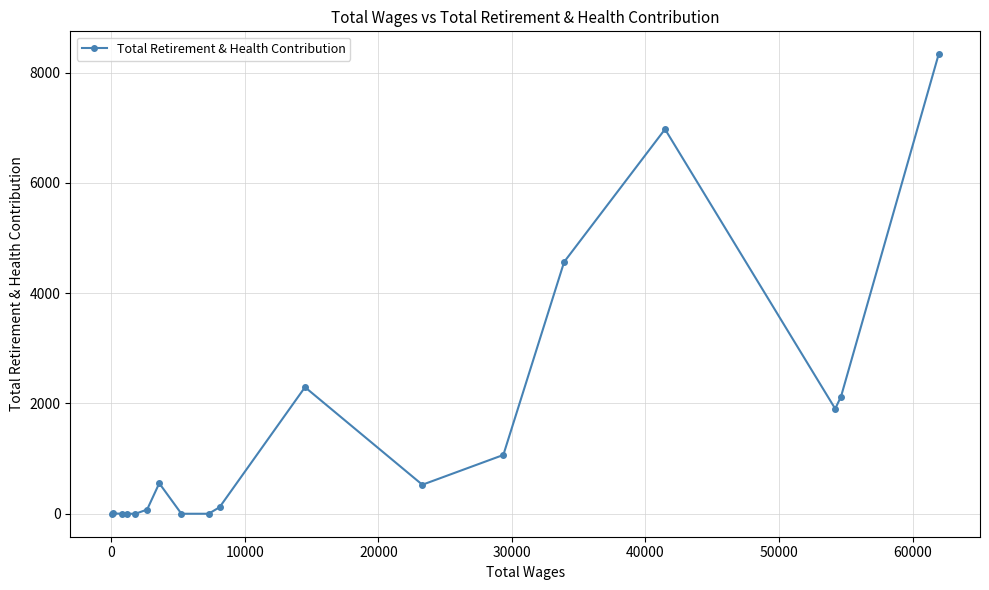

What is the difference between the second highest and second lowest values?

6973